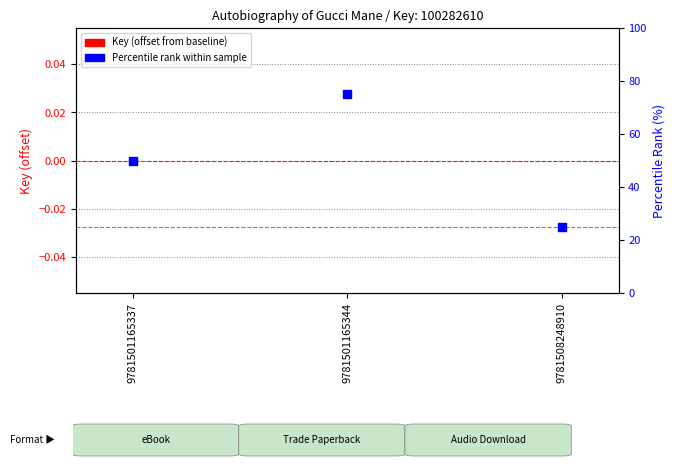

Which series reaches the minimum Y coordinate?

Key (offset from baseline)